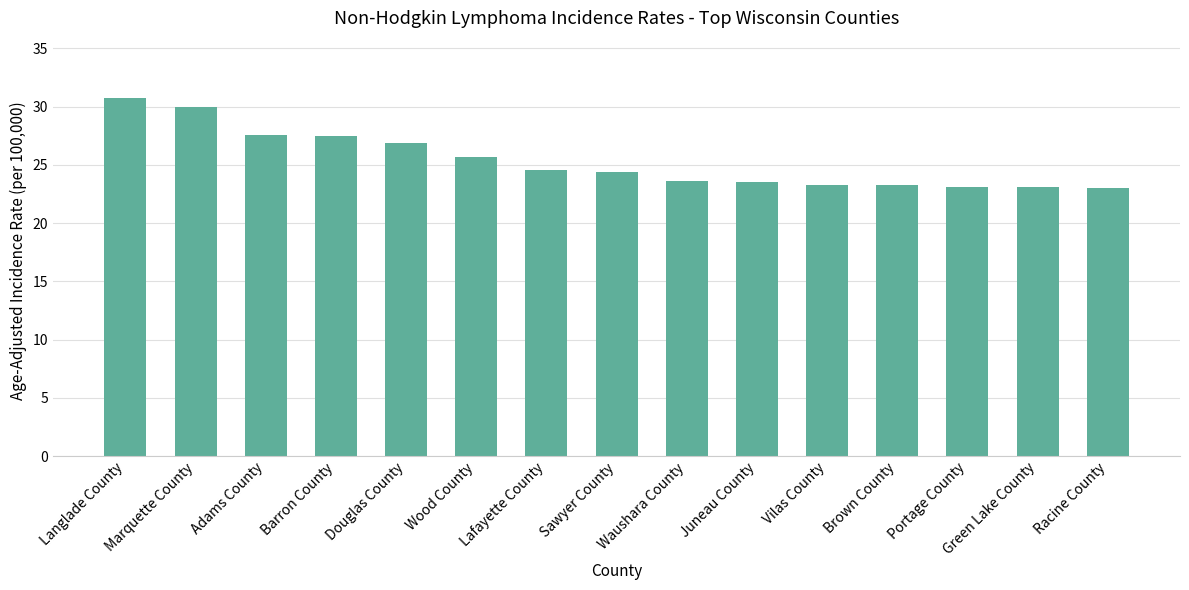

What is the smallest value displayed?

23.0